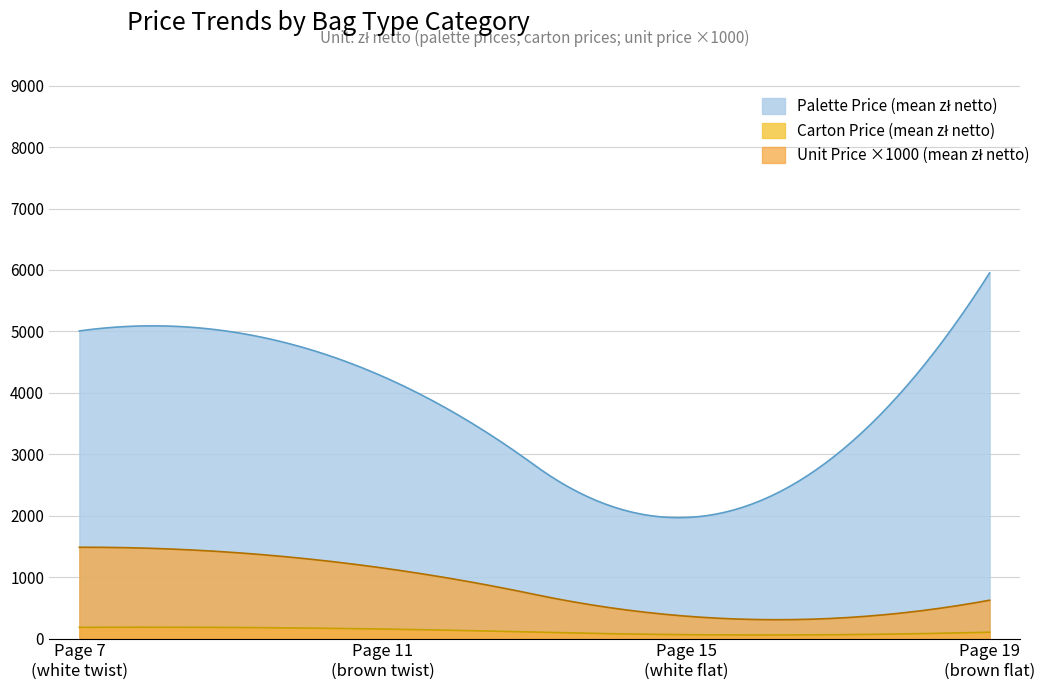

What is the greatest value displayed?

5952.0